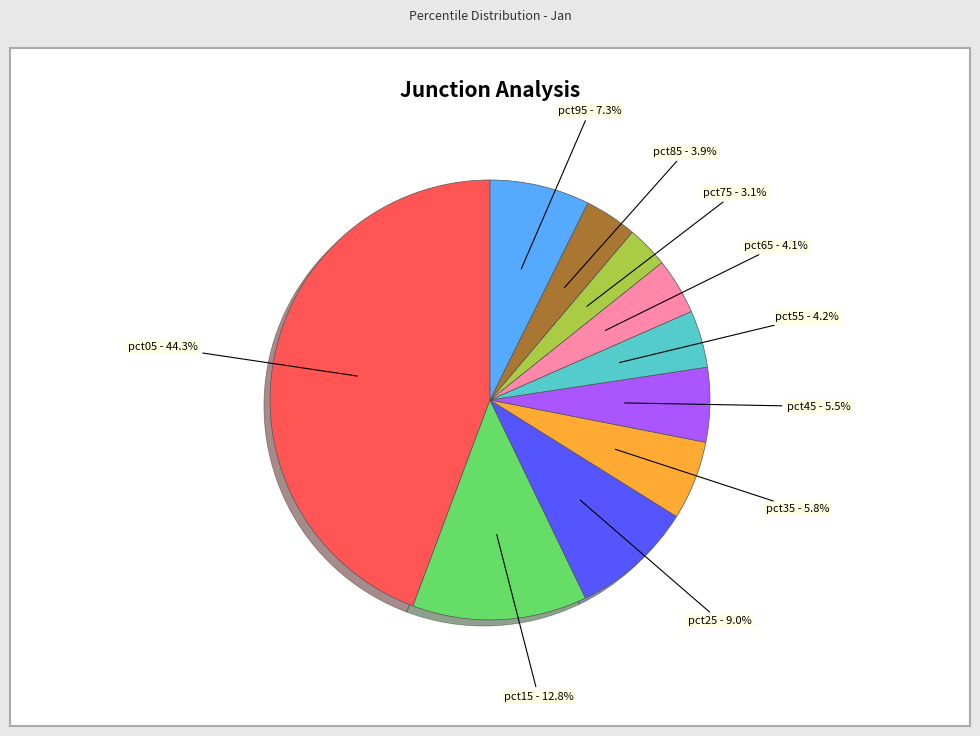

Is there a majority slice in this chart?

No